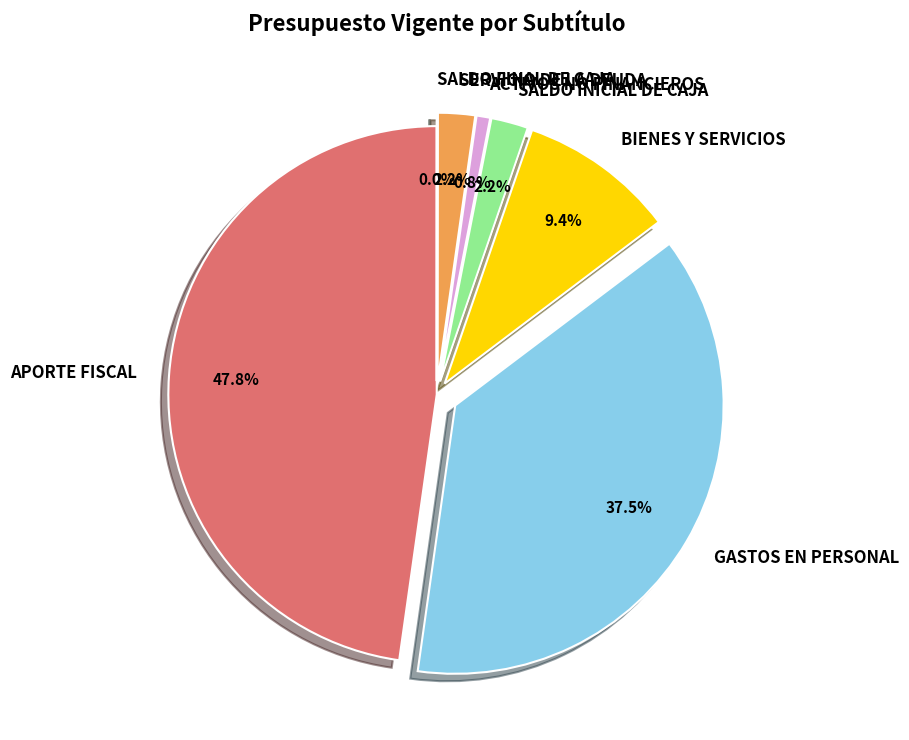

Is it true that GASTOS EN PERSONAL is 47% of the pie?

False